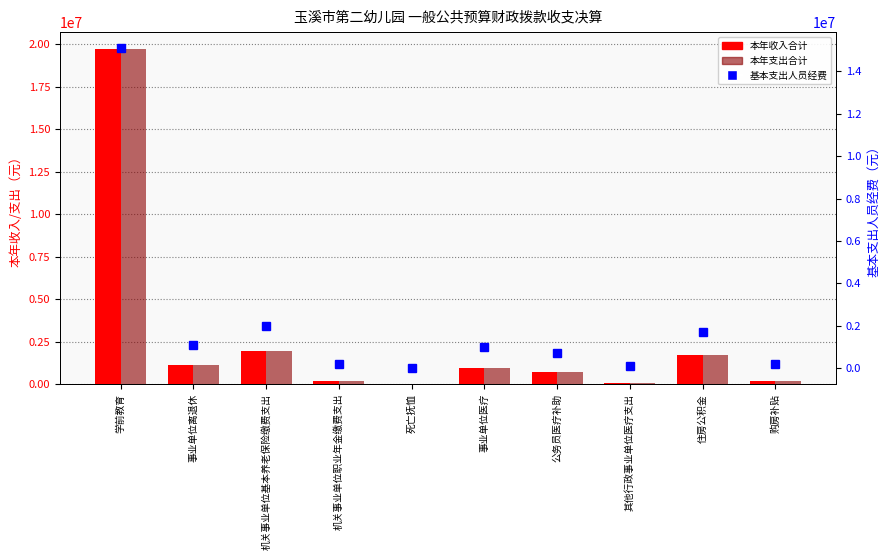

Reading left to right, what are all the values shown in this chart?

本年收入合计: 学前教育=19728857.2	事业单位离退休=1106600.0	机关事业单位基本养老保险缴费支出=1979453.6	机关事业单位职业年金缴费支出=217288.7	死亡抚恤=10584.0	事业单位医疗=981323.2	公务员医疗补助=731643.5	其他行政事业单位医疗支出=88985.5	住房公积金=1729538.0	购房补贴=185437.0
本年支出合计: 学前教育=19728857.2	事业单位离退休=1106600.0	机关事业单位基本养老保险缴费支出=1979453.6	机关事业单位职业年金缴费支出=217288.7	死亡抚恤=10584.0	事业单位医疗=981323.2	公务员医疗补助=731643.5	其他行政事业单位医疗支出=88985.5	住房公积金=1729538.0	购房补贴=185437.0
基本支出人员经费: 学前教育=15086434.5	事业单位离退休=1106600.0	机关事业单位基本养老保险缴费支出=1979453.6	机关事业单位职业年金缴费支出=217288.7	死亡抚恤=0.0	事业单位医疗=981323.2	公务员医疗补助=731643.5	其他行政事业单位医疗支出=88985.5	住房公积金=1729538.0	购房补贴=185437.0